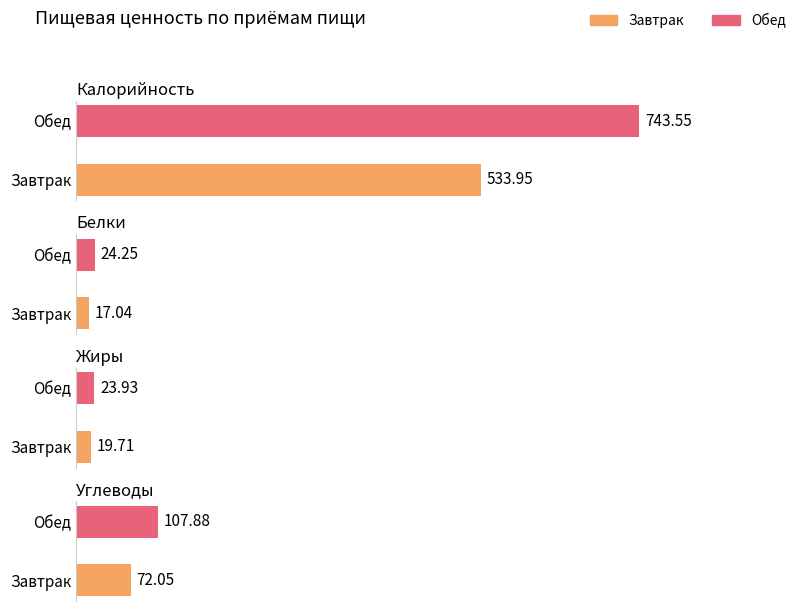

Reading left to right, what are all the values shown in this chart?

Калорийность: Завтрак=534.0	Обед=743.5
Белки: Завтрак=17.0	Обед=24.2
Жиры: Завтрак=19.7	Обед=23.9
Углеводы: Завтрак=72.0	Обед=107.9